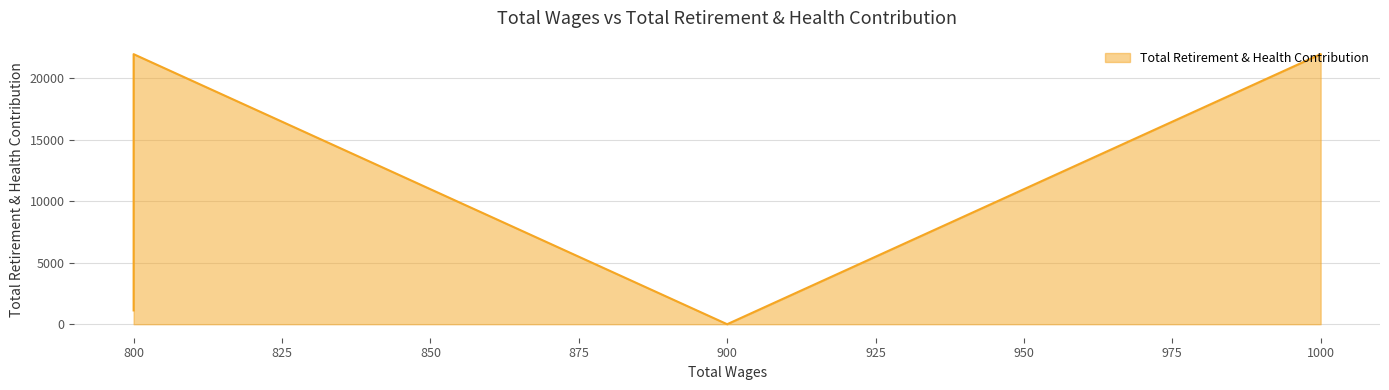

How many lines are shown in the chart?

1